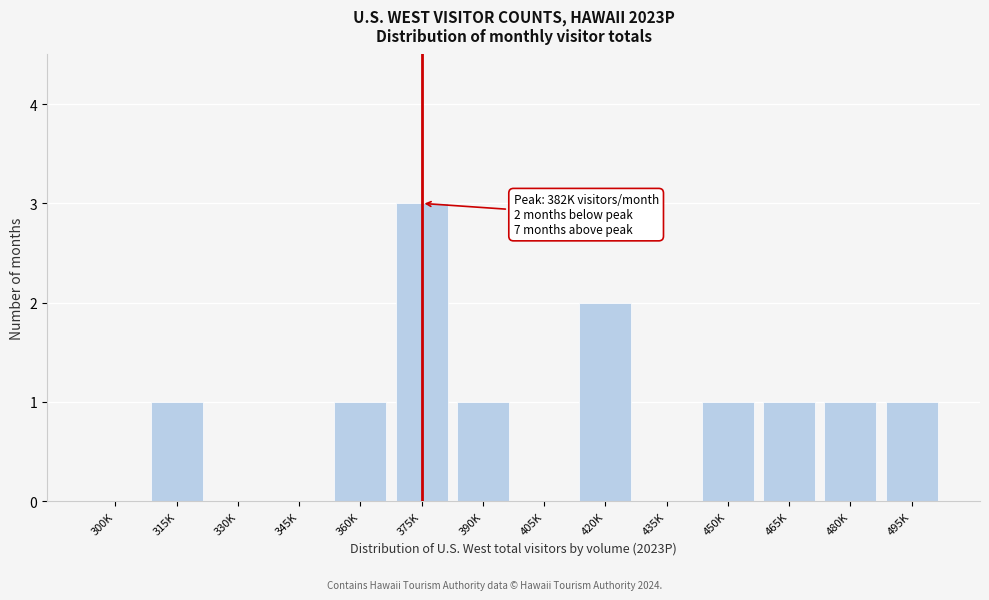

Reading left to right, extract all data points from this chart.

300K=0	315K=1	330K=0	345K=0	360K=1	375K=3	390K=1	405K=0	420K=2	435K=0	450K=1	465K=1	480K=1	495K=1